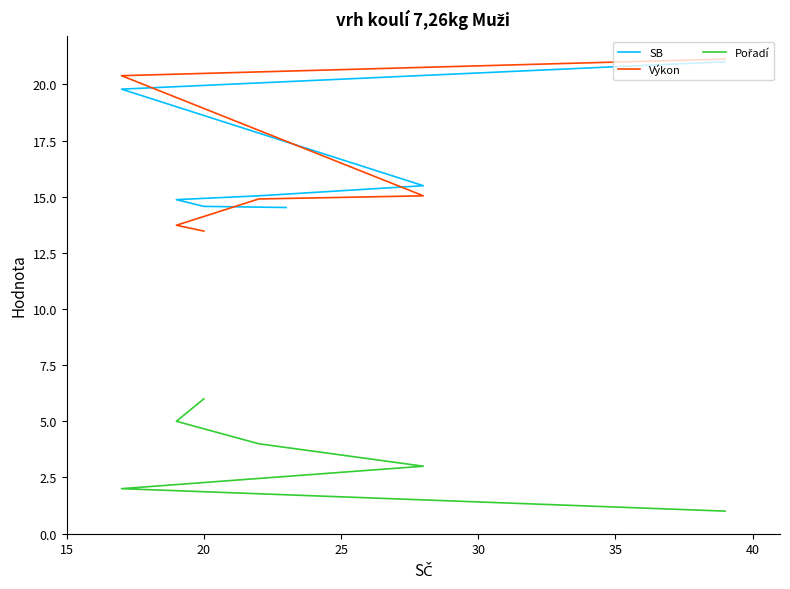

Is the value of SB at 40 greater than the value of Výkon at 35?

Yes